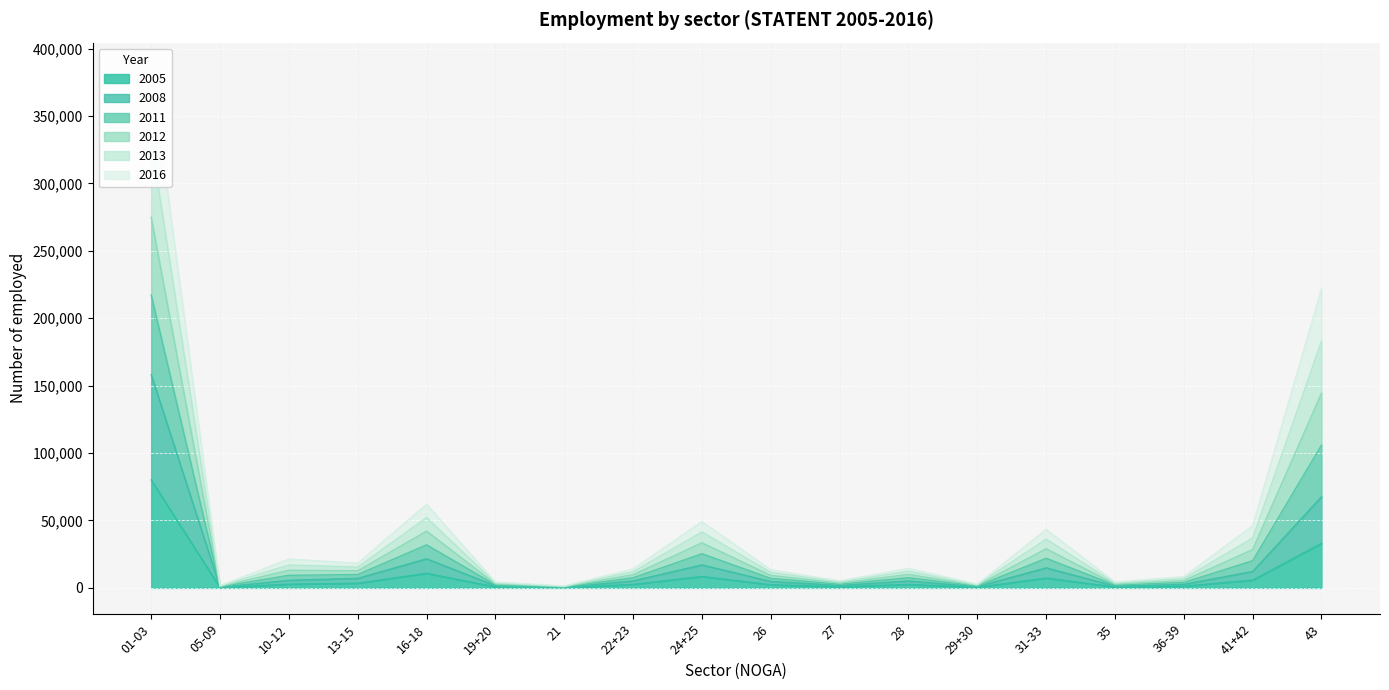

Which label corresponds to the largest value in the chart?

01-03